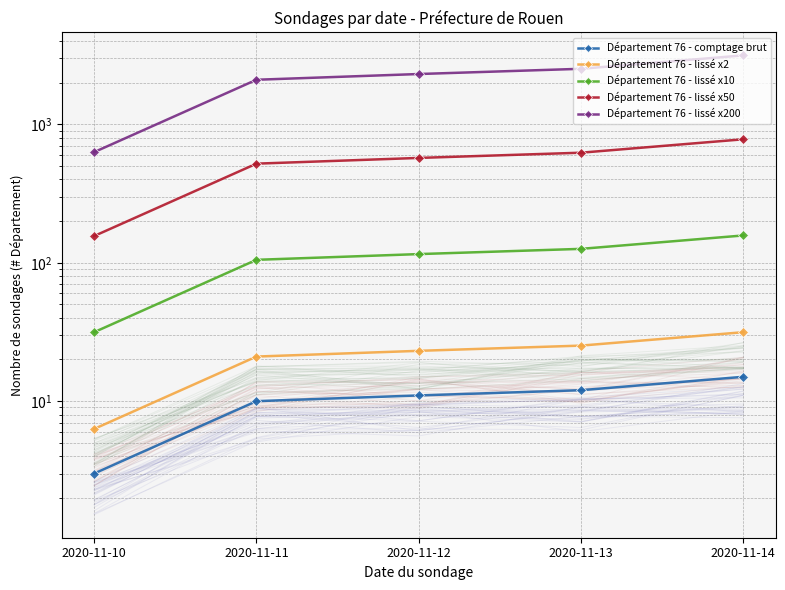

Which series has the largest total across all categories?

Département 76 - lissé x200